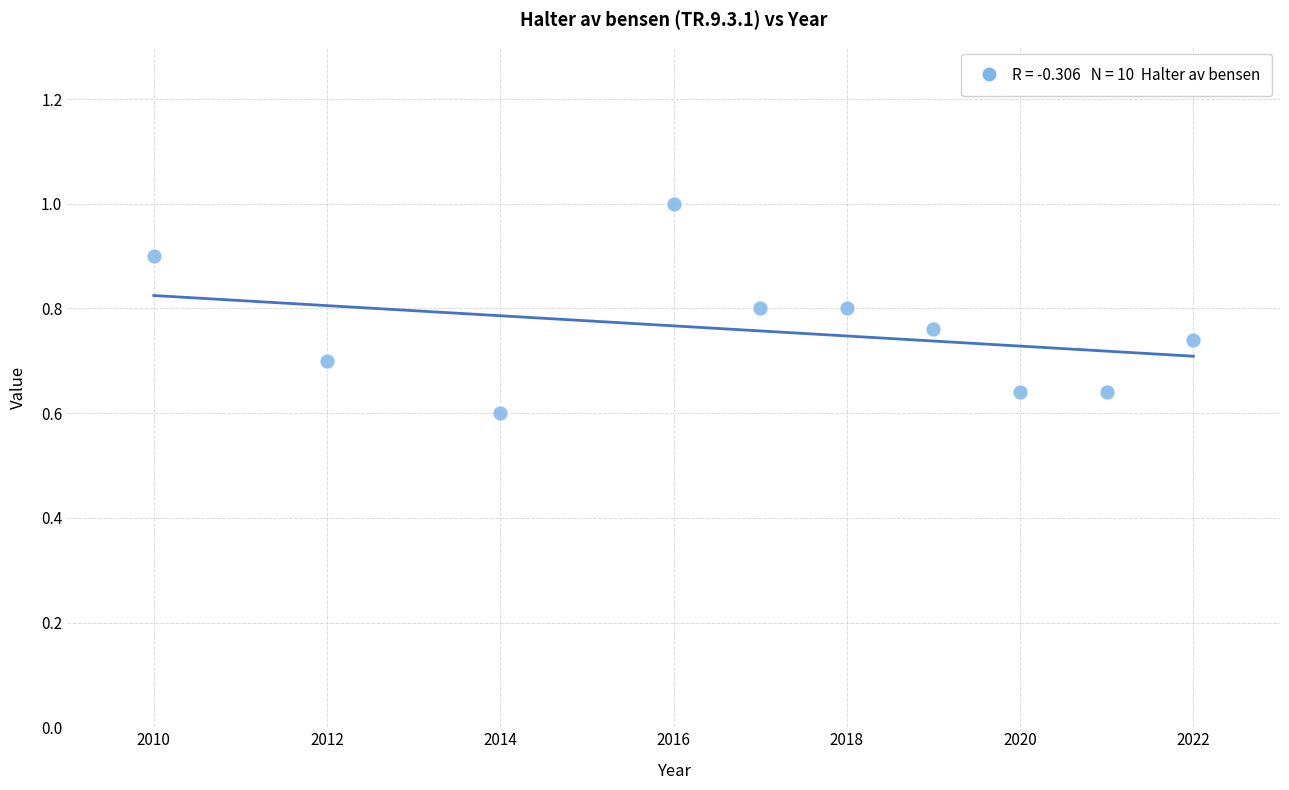

What is the average X value?

2016.9